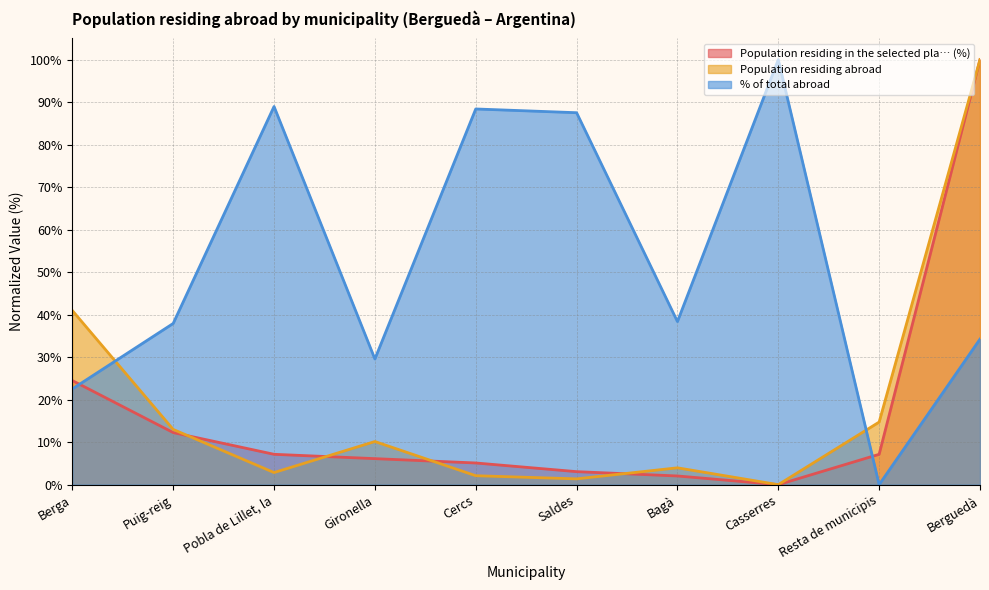

Rank the series by their maximum value, from highest to lowest.

Population residing in the selected pla… (%), Population residing abroad, % of total abroad